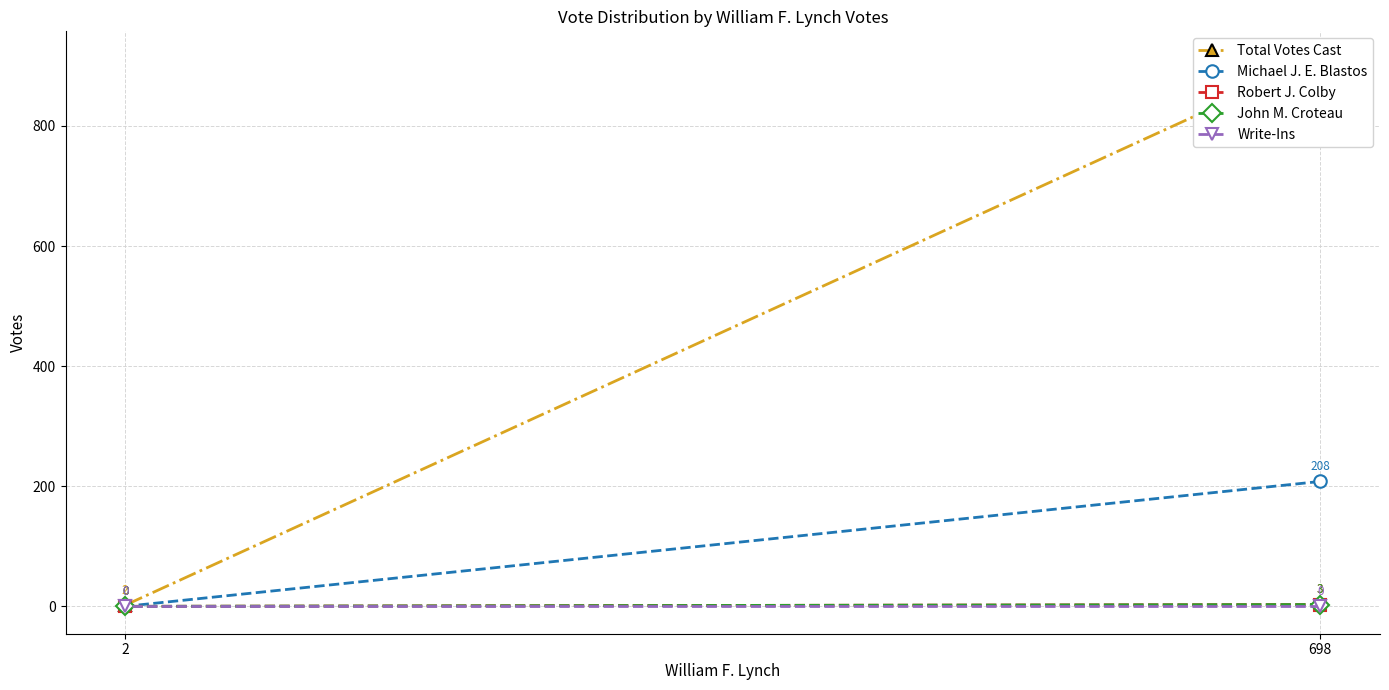

What is the sum of all John M. Croteau values?

3